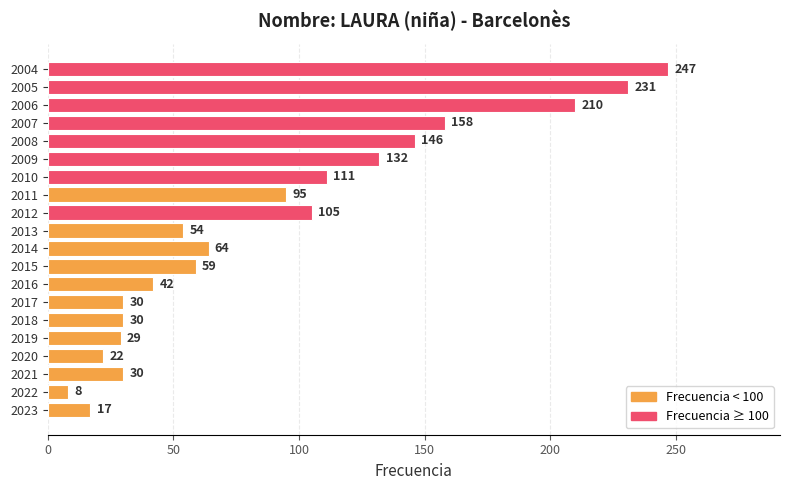

What is the smallest value displayed?

8